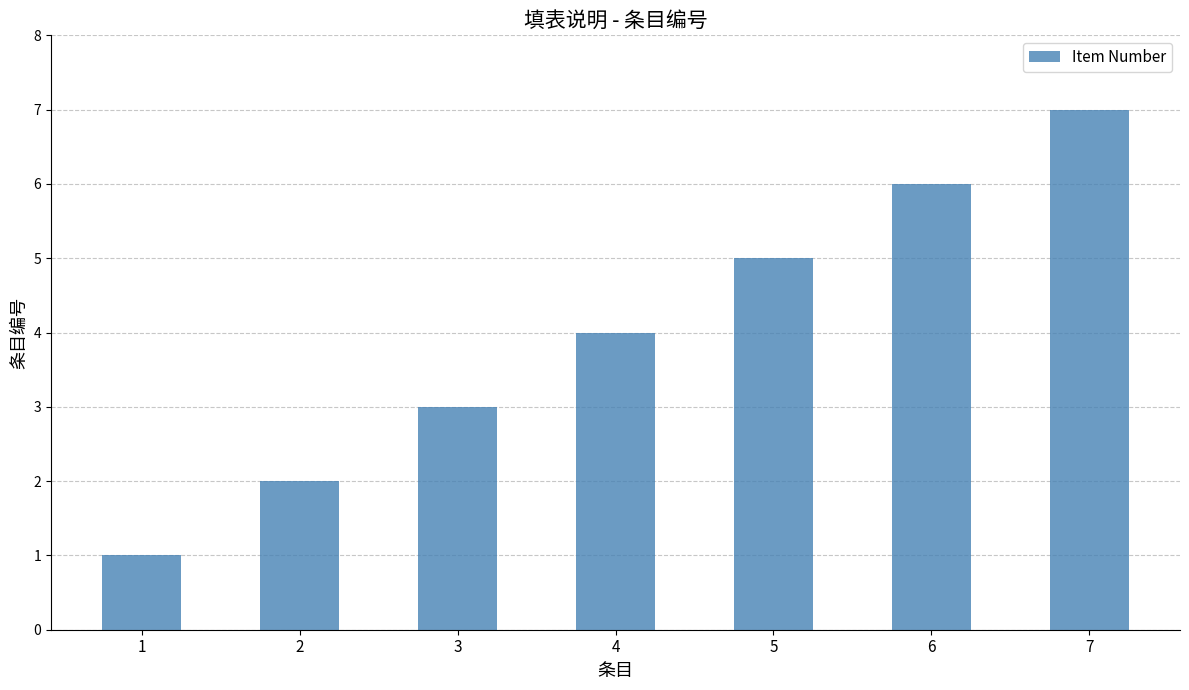

The value at 4 is 2. True or false?

False